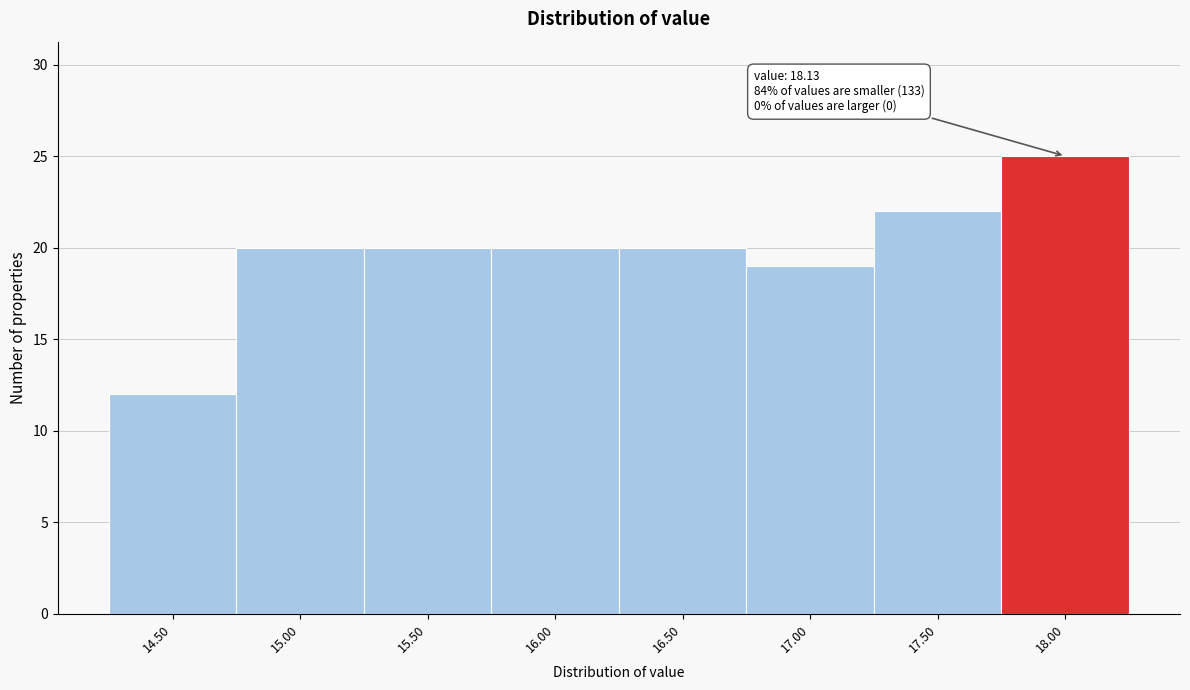

Reading right to left, list all the values displayed in this chart.

25	22	19	20	20	20	20	12